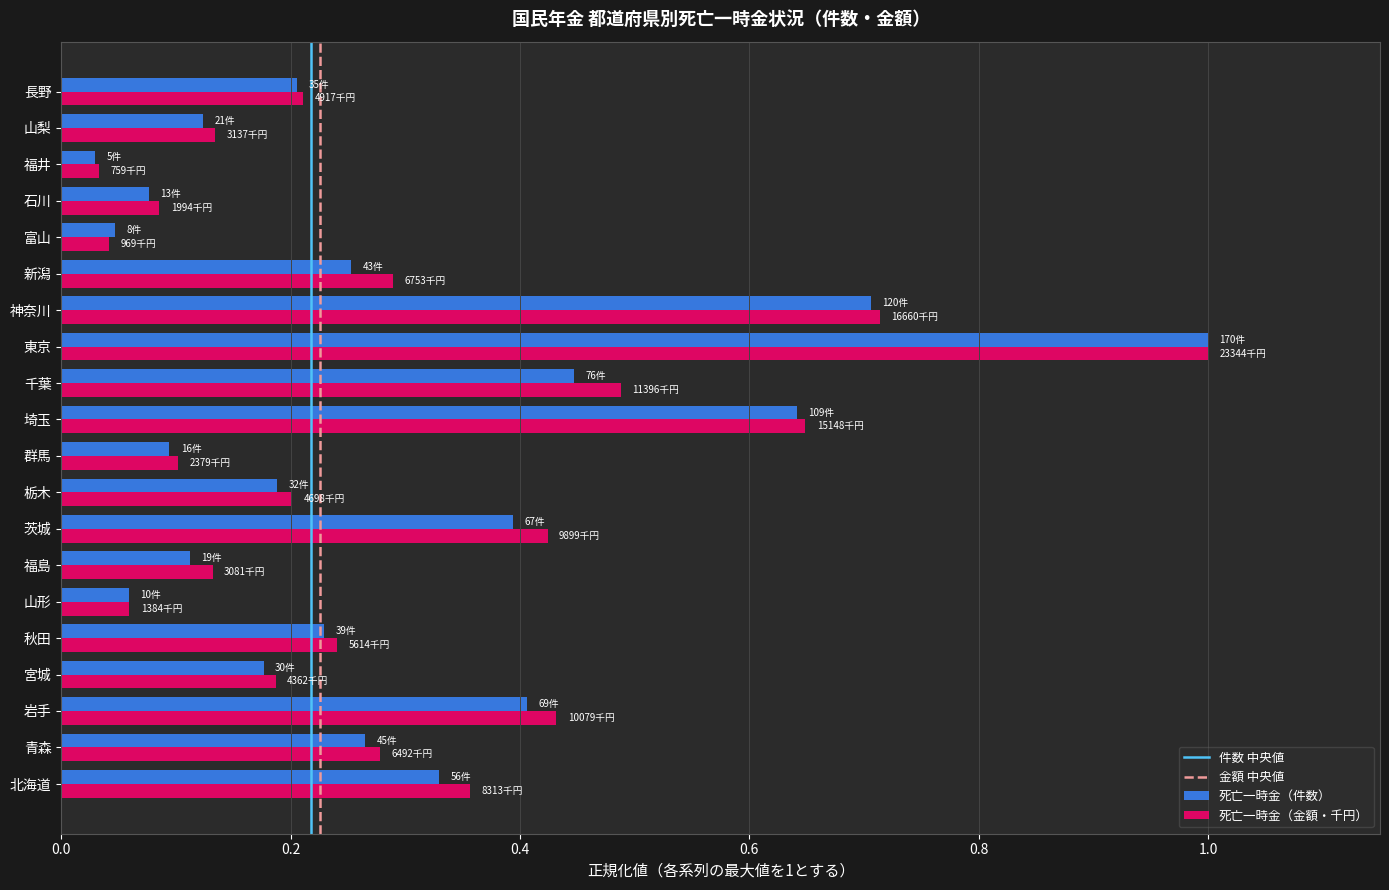

What is the maximum value shown in the chart?

1.0